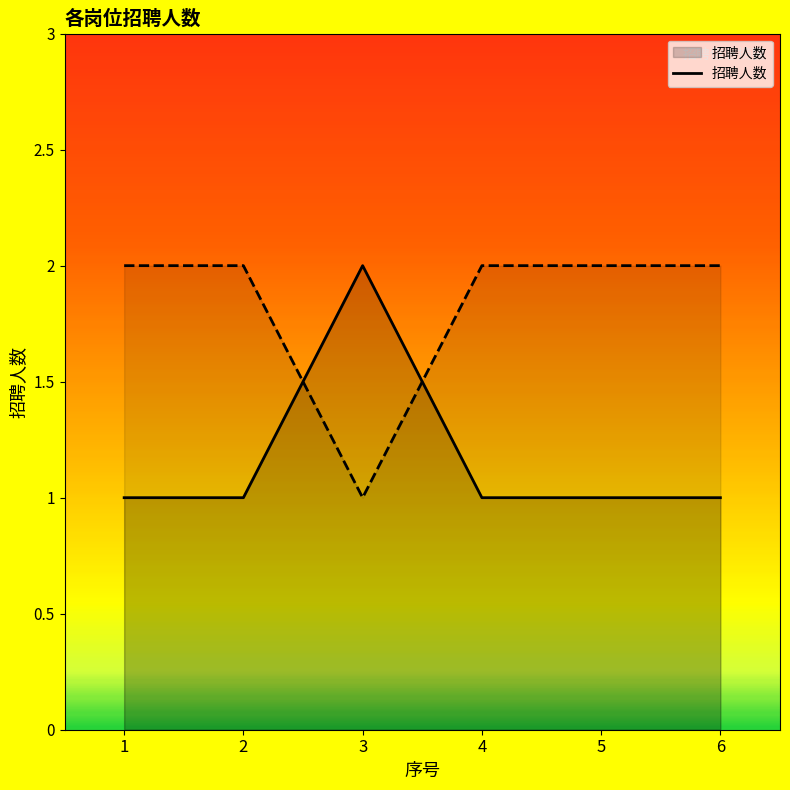

Rank the categories by value from lowest to highest.

1, 2, 4, 5, 6, 3